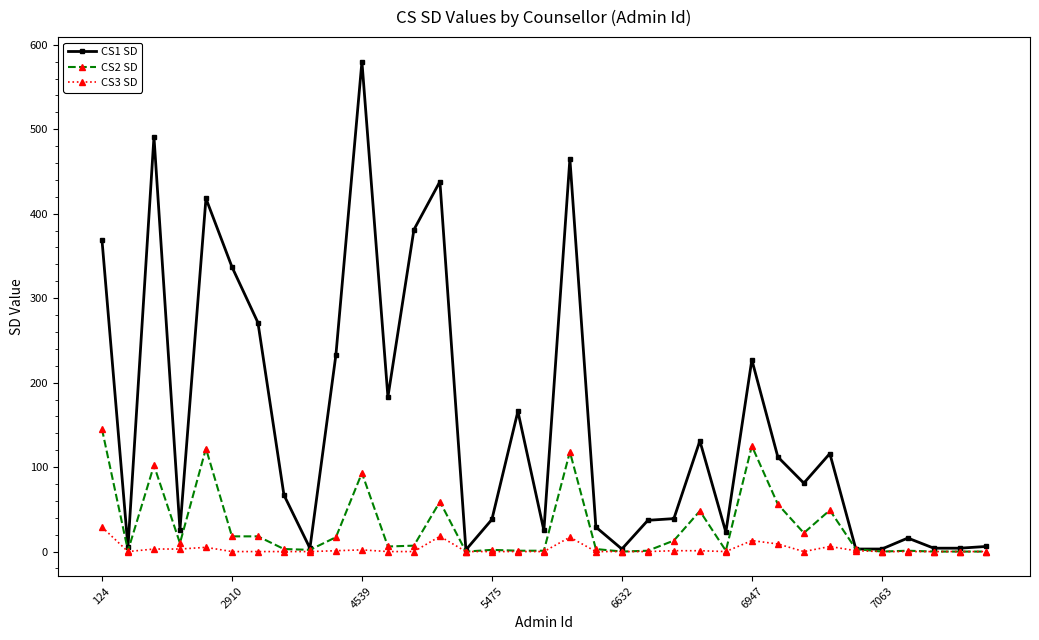

What is the greatest value displayed?

580